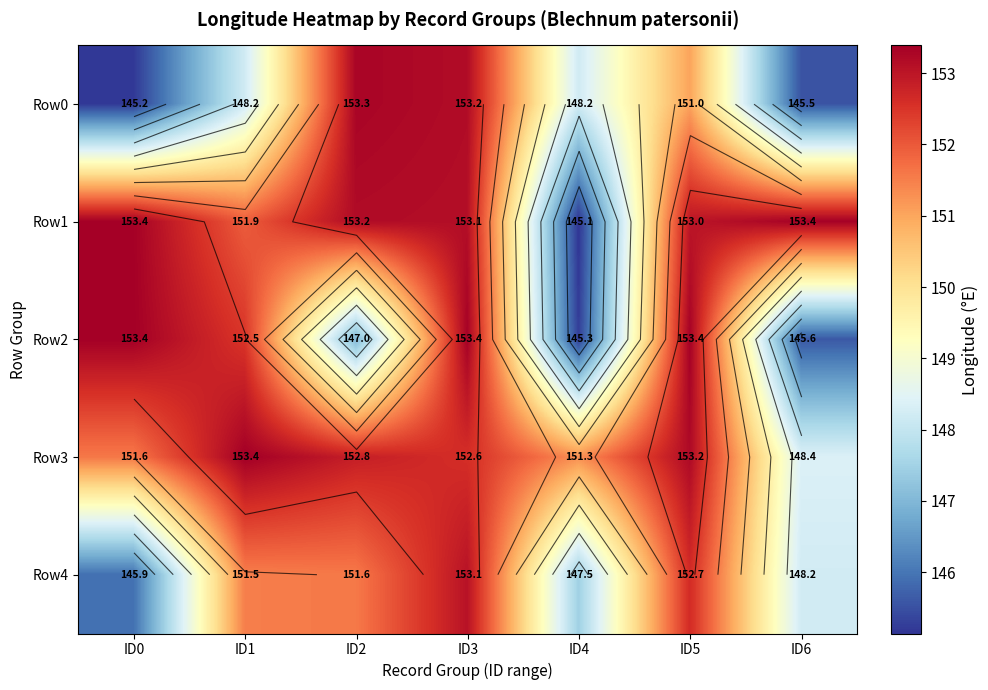

What is the maximum value for Row1?

153.4